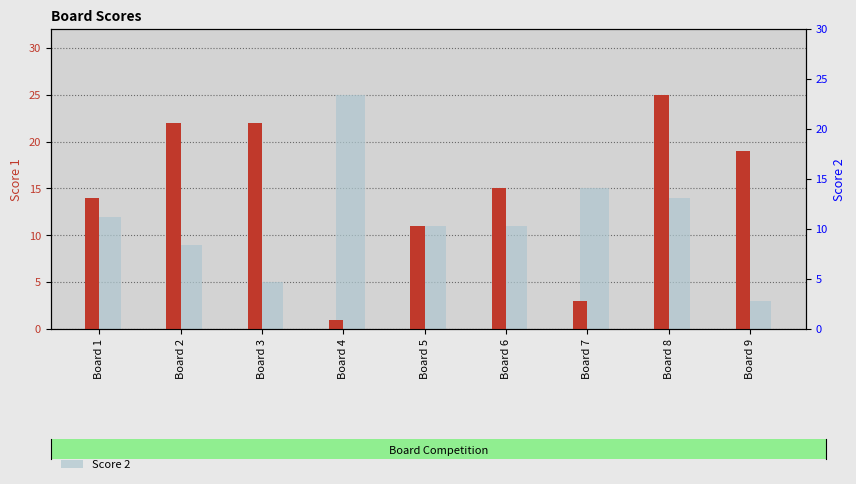

At which category is the sum across all series the highest?

Board 8